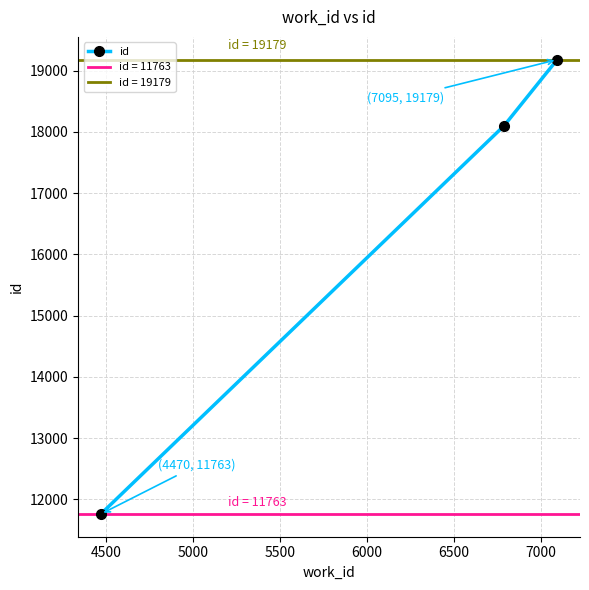

What is the sum of all values?

49040